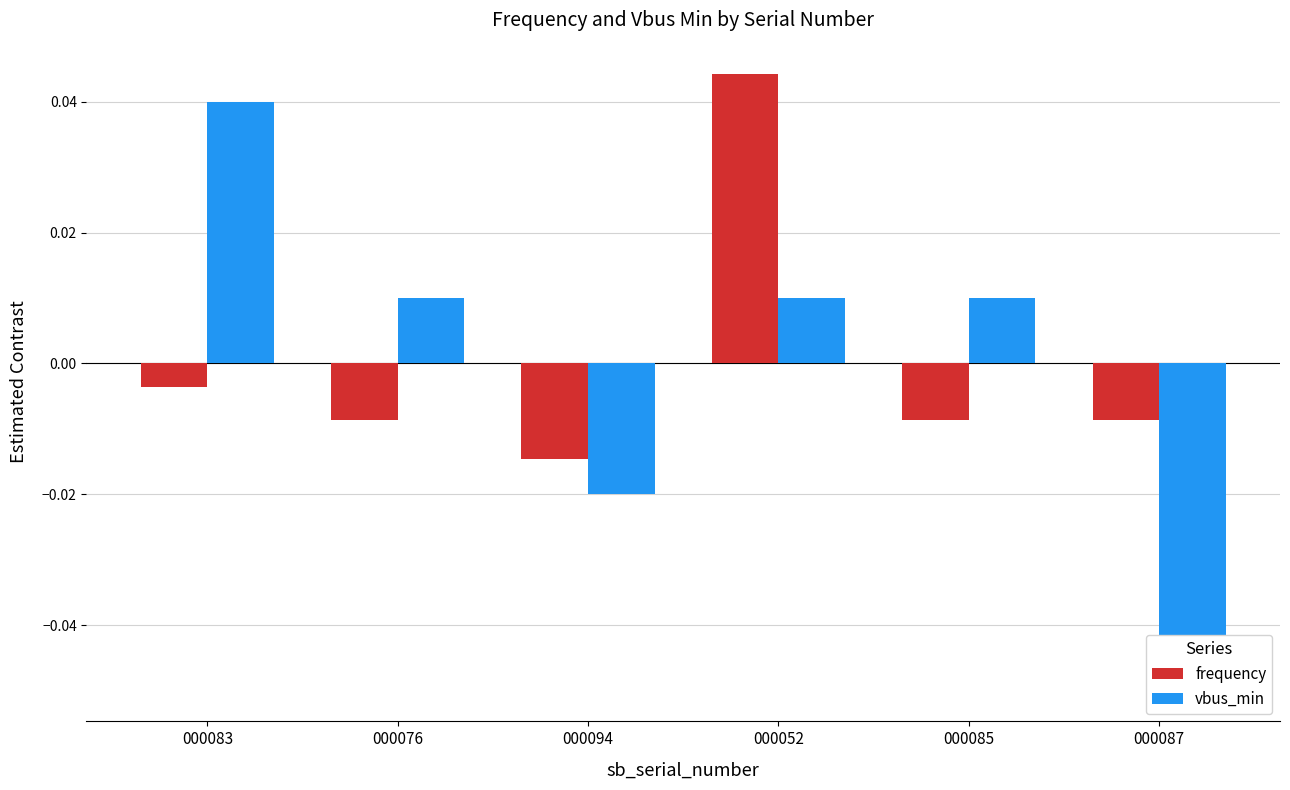

What position from the left is 000083?

1